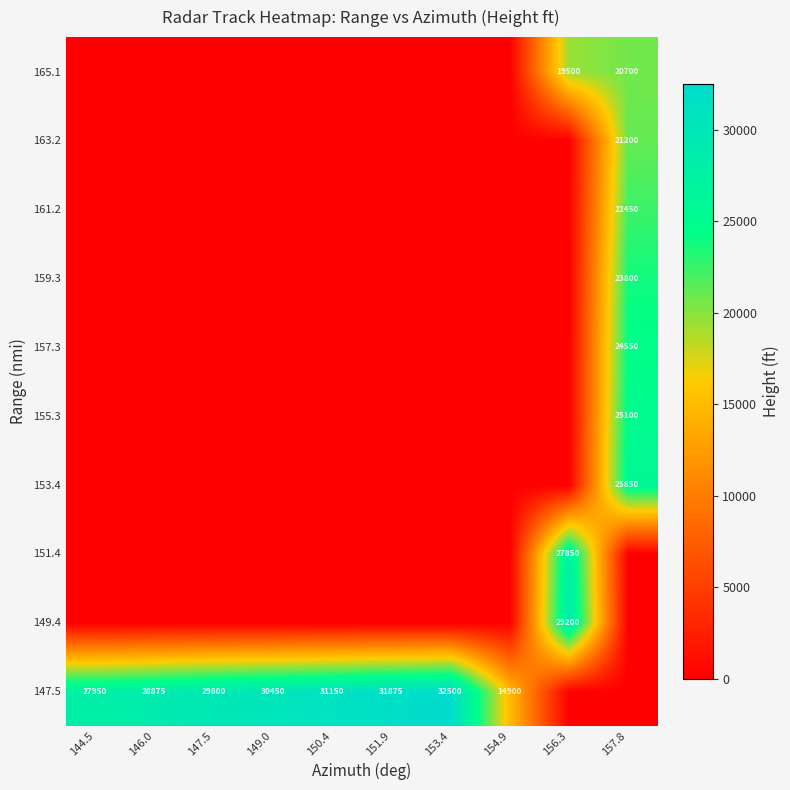

At which category is the sum across all series the highest?

157.8